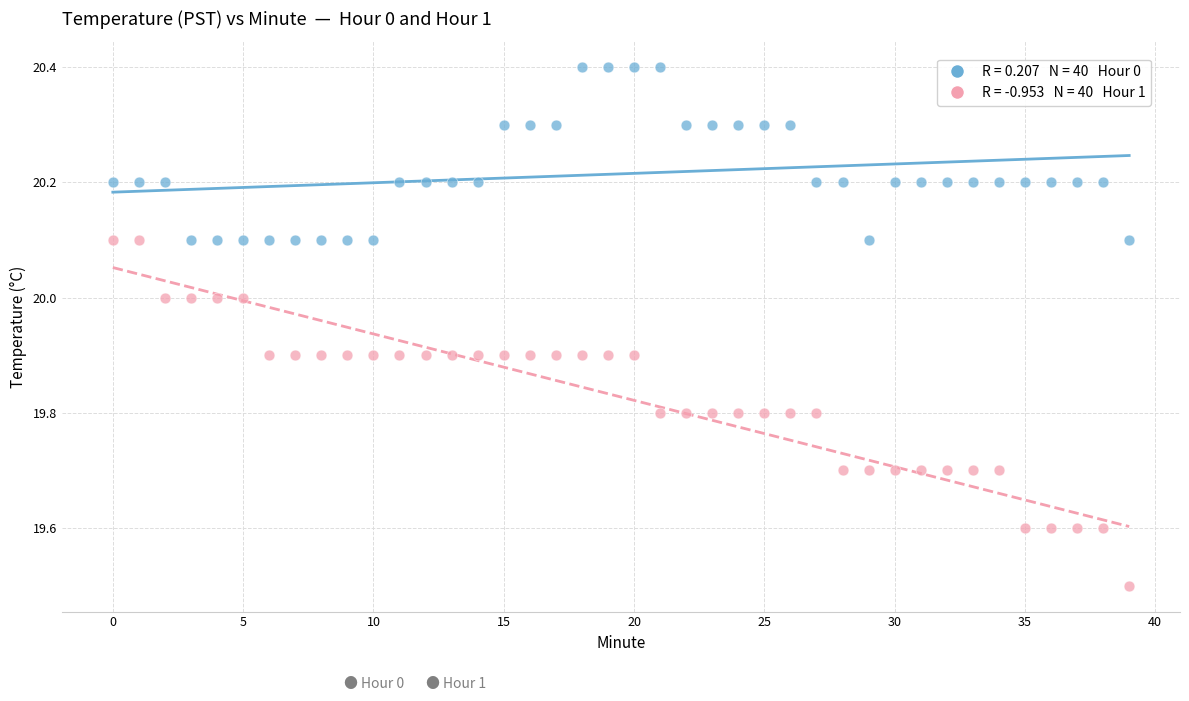

Across all data points, what is the range of Y values (max minus min)?

0.9